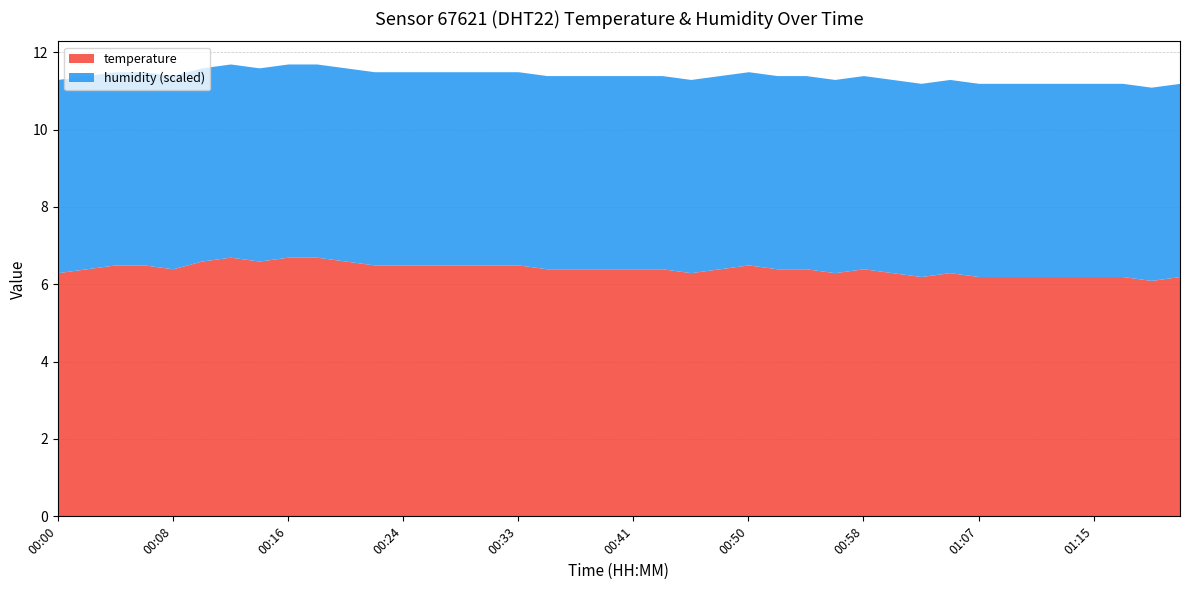

True or false: humidity and temperature intersect in this chart.

False